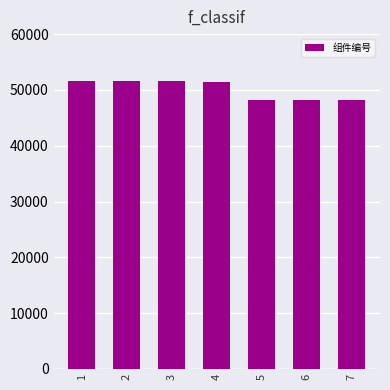

What is the change in value from 3 to 4?

-101